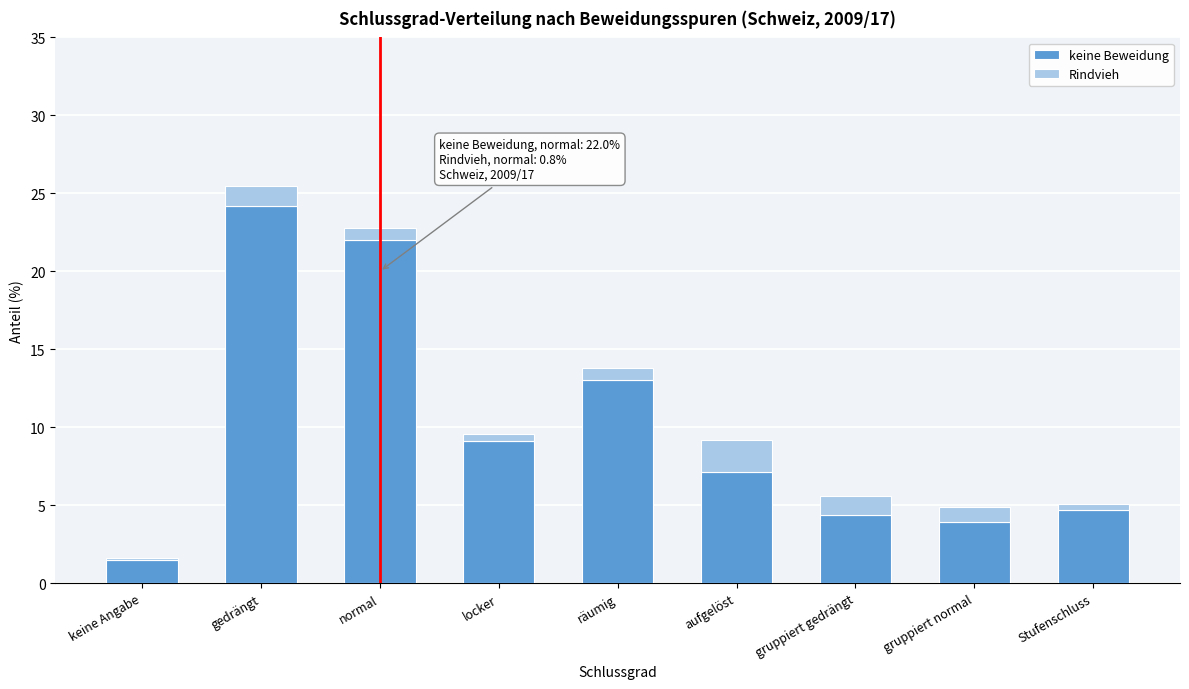

Reading left to right, list the values for the keine Beweidung series.

keine Angabe=1.5	gedrängt=24.2	normal=22.0	locker=9.1	räumig=13.0	aufgelöst=7.1	gruppiert gedrängt=4.4	gruppiert normal=3.9	Stufenschluss=4.7